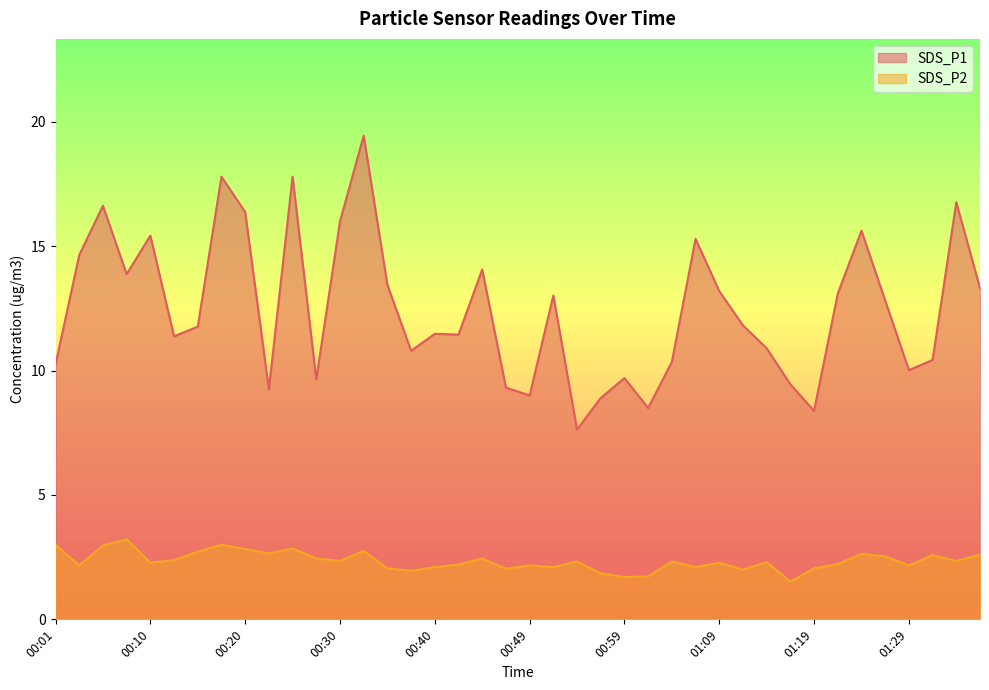

The SDS_P1 series shows 13.4 at 00:35. True or false?

True